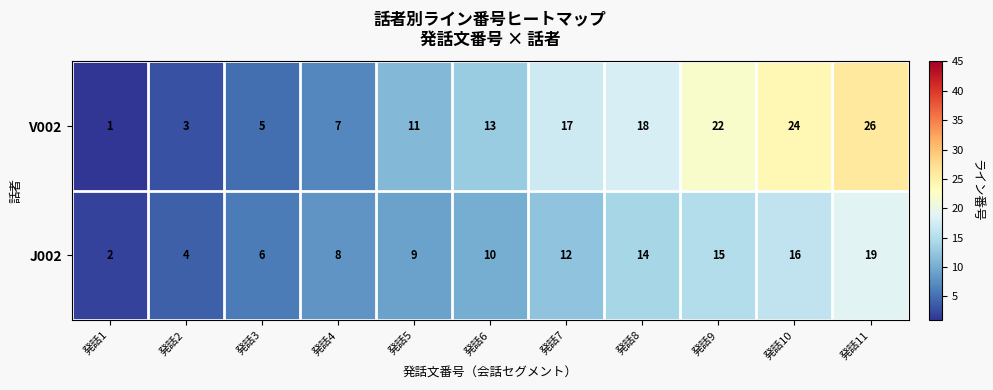

Between 発話3 and 発話10, which series saw the biggest shift?

V002